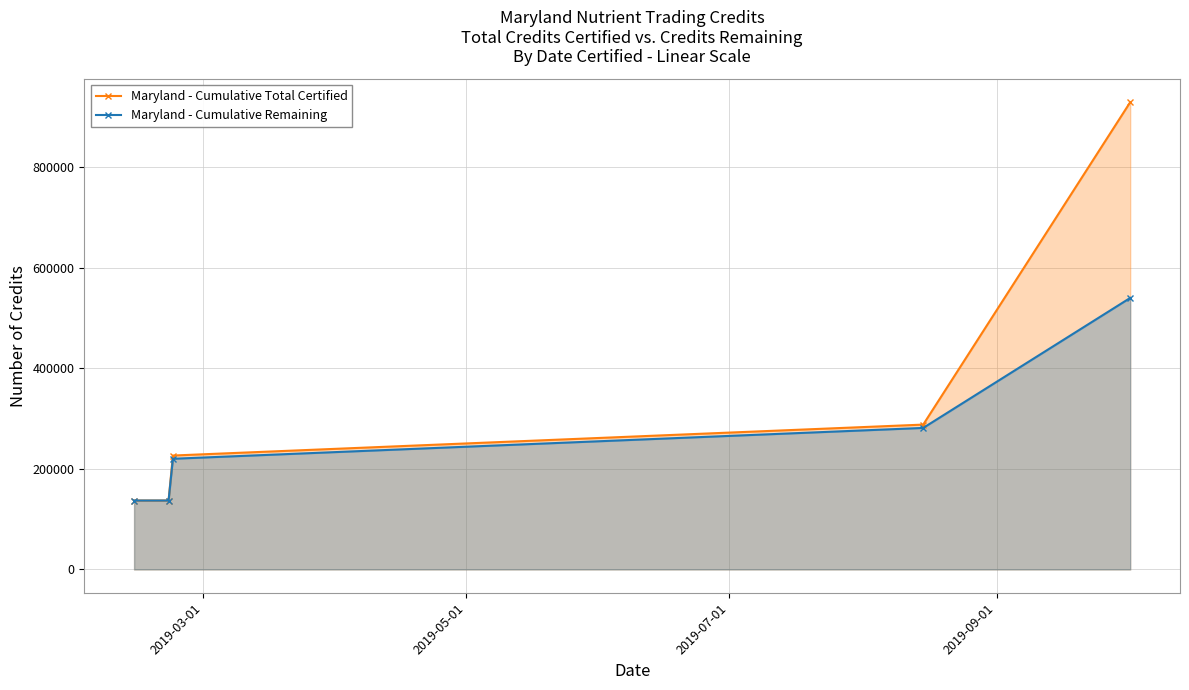

True or false: Maryland - Cumulative Total Certified and Maryland - Cumulative Remaining intersect in this chart.

False